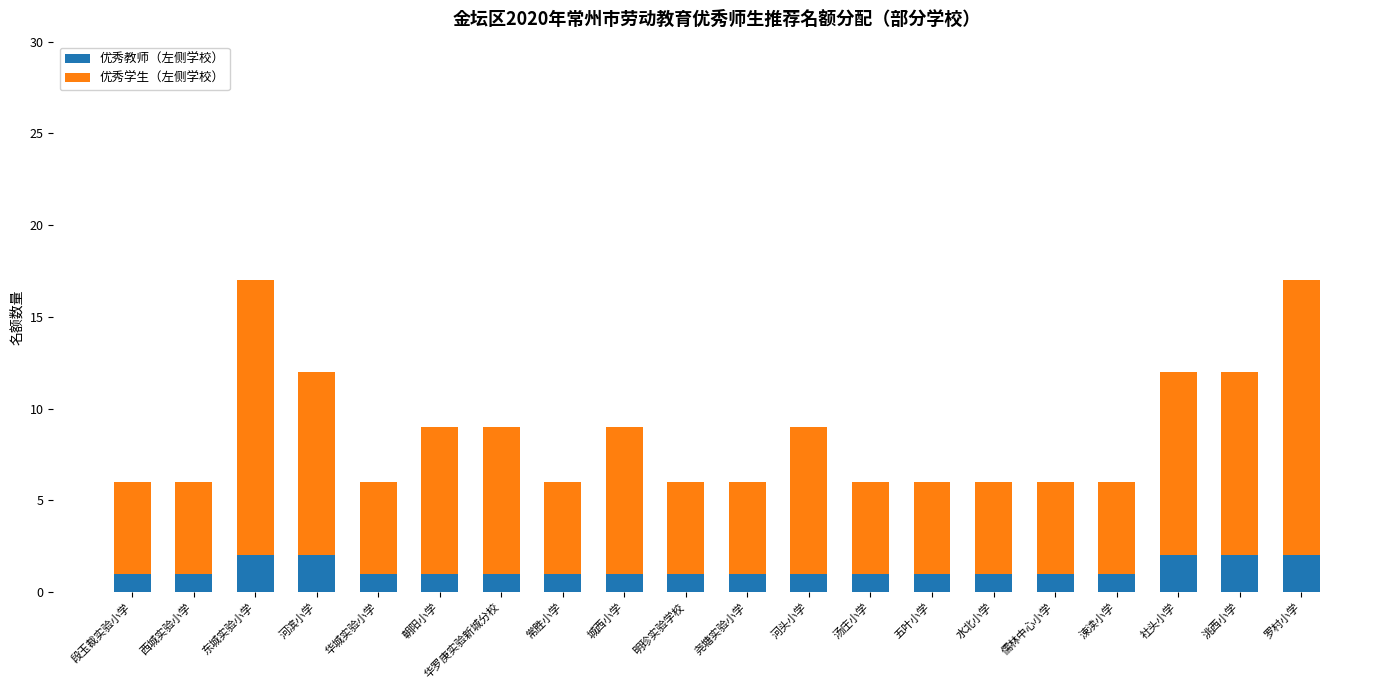

The value of 优秀教师（左侧学校） at 五叶小学 is 1. True or false?

True